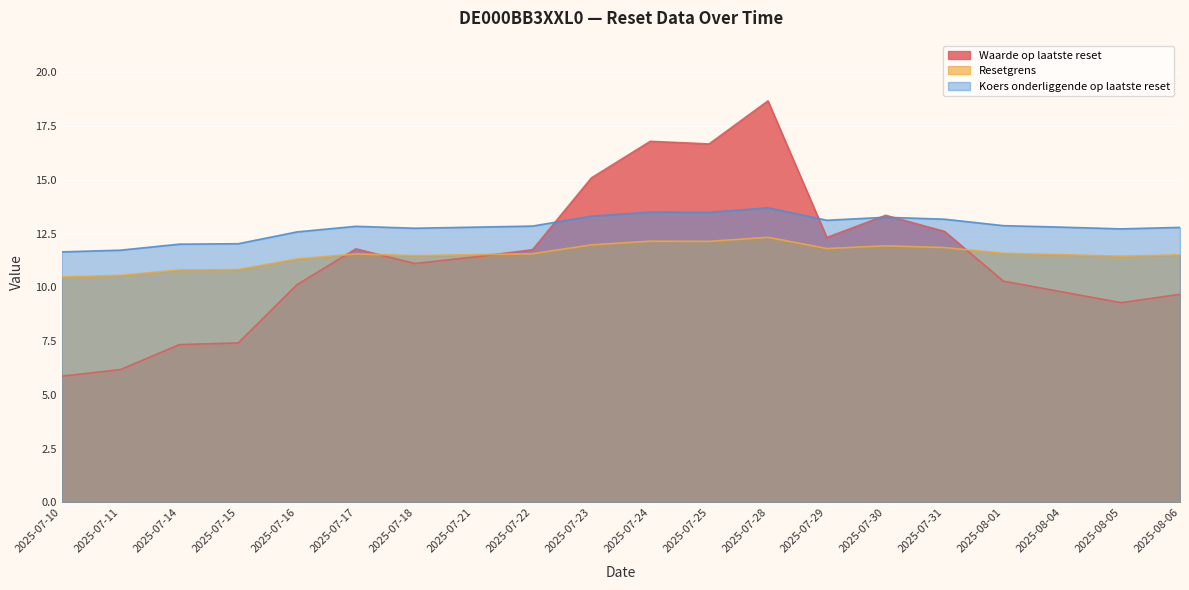

What is the label of the 6th point from the left?

2025-07-17